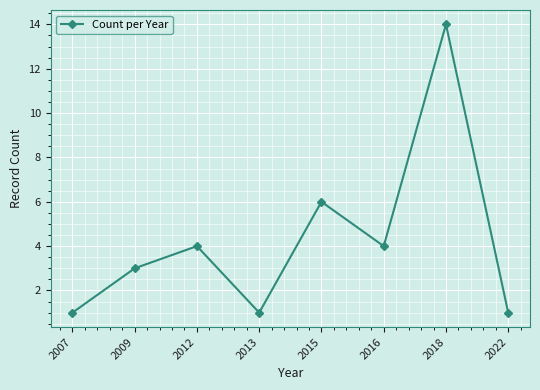

What is the value of the 5th point from the left?

6